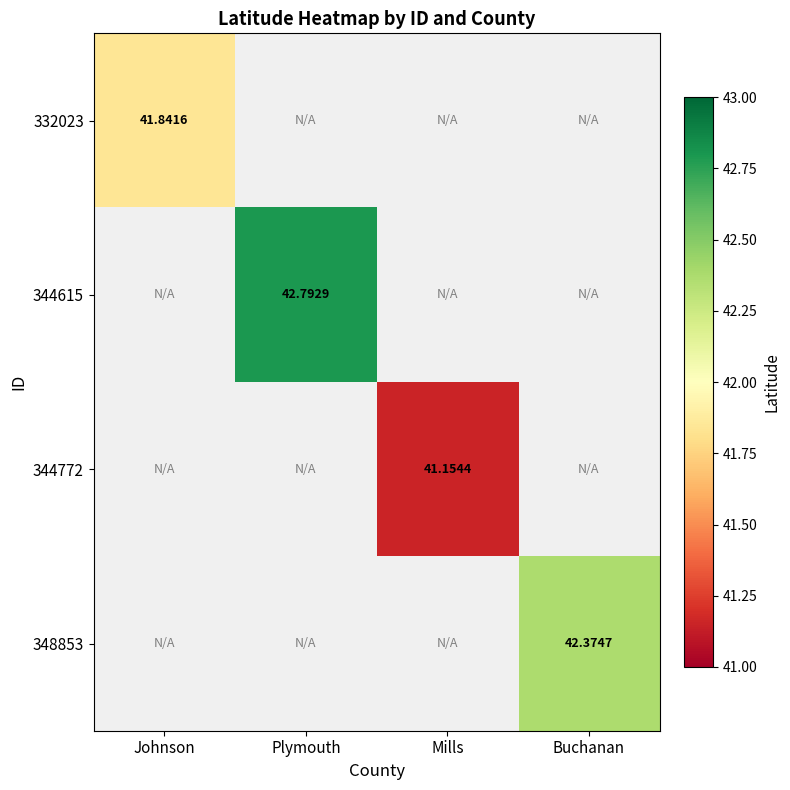

How many distinct data groups are displayed?

4